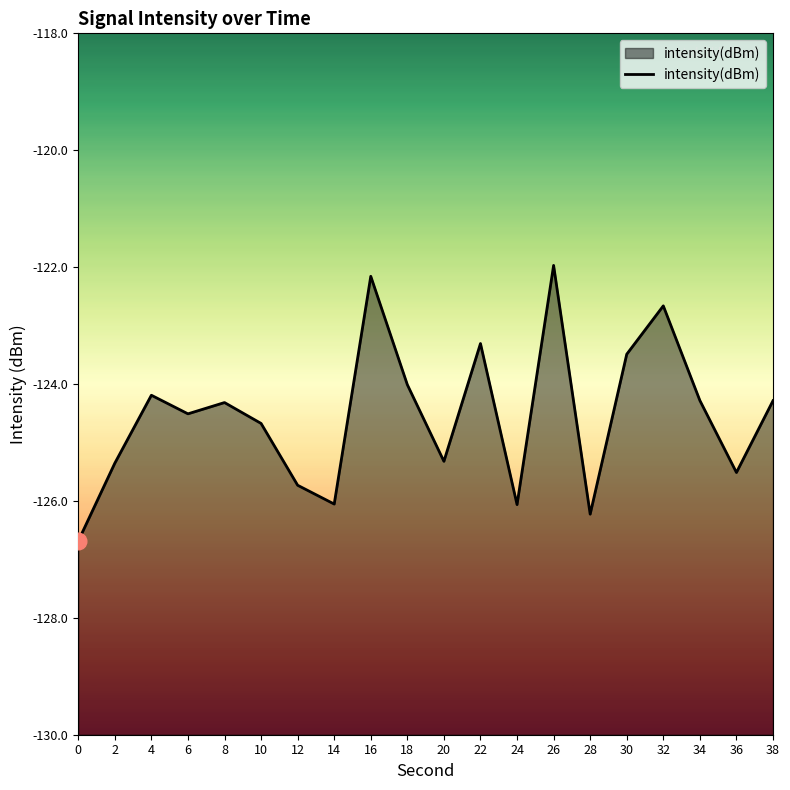

What is the greatest value displayed?

-122.0